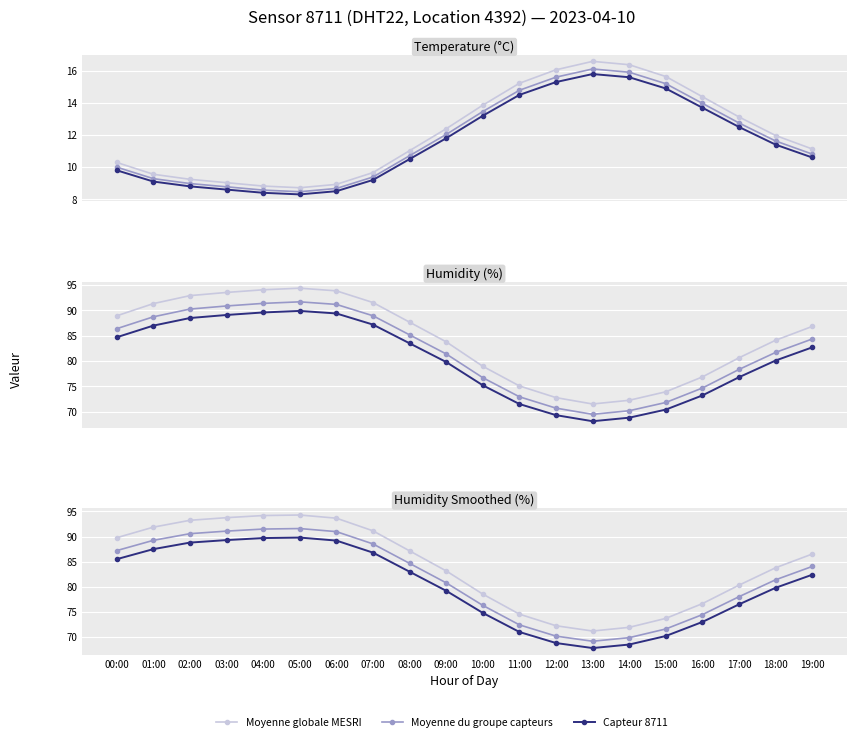

Where does the Capteur 8711 series first go above 82?

00:00